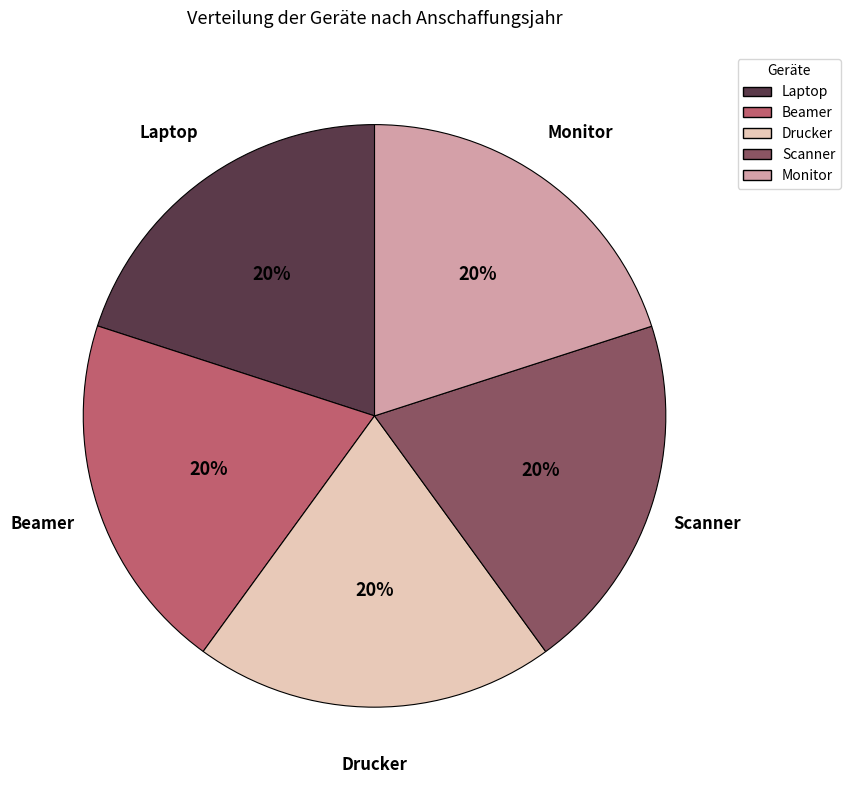

What percentage is the Scanner slice, to the nearest percent?

20%